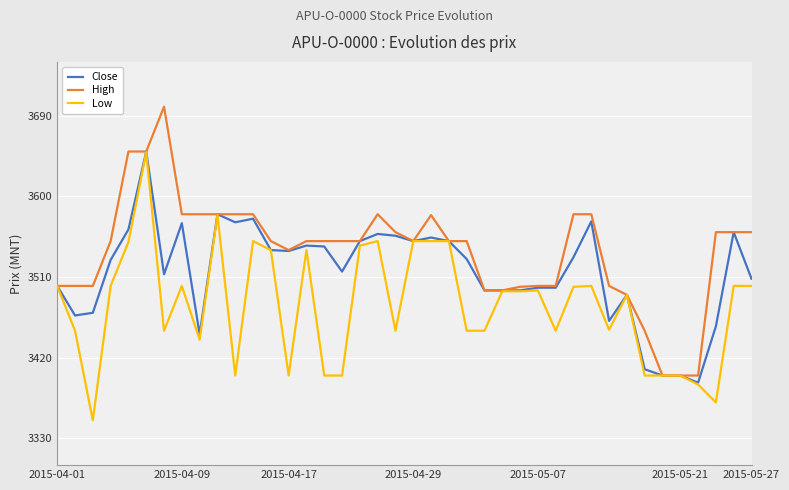

What is the maximum value for Close?

3650